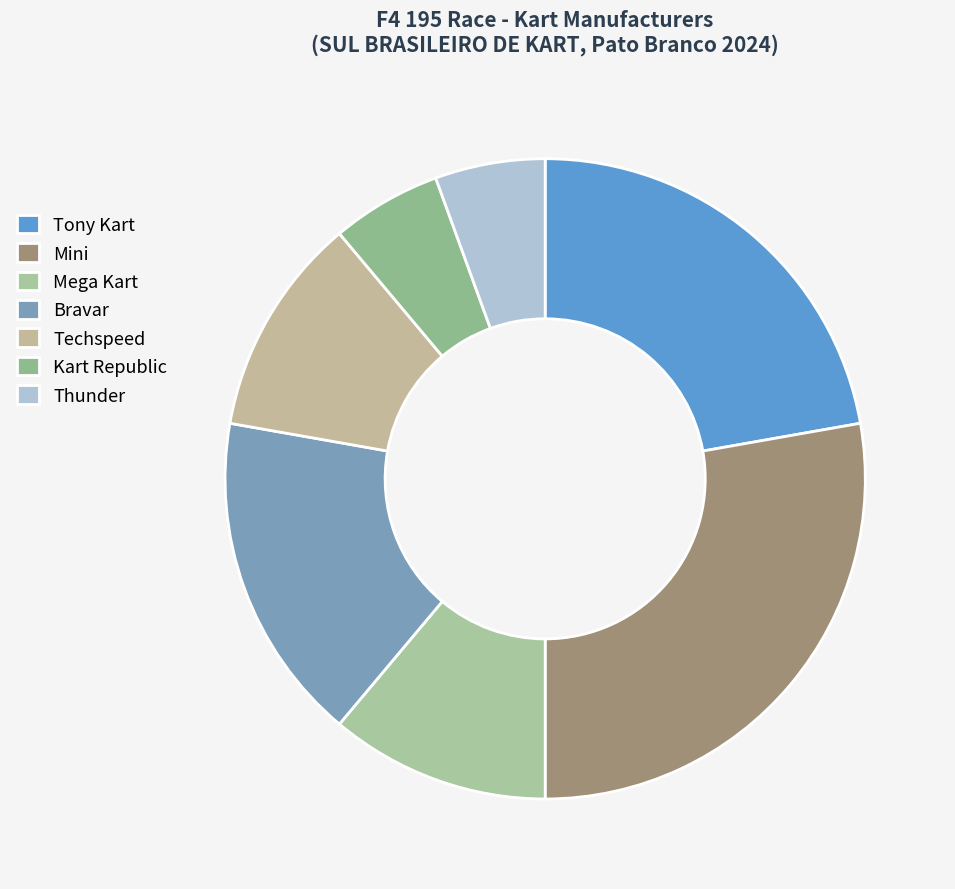

Which slice is the largest?

Mini